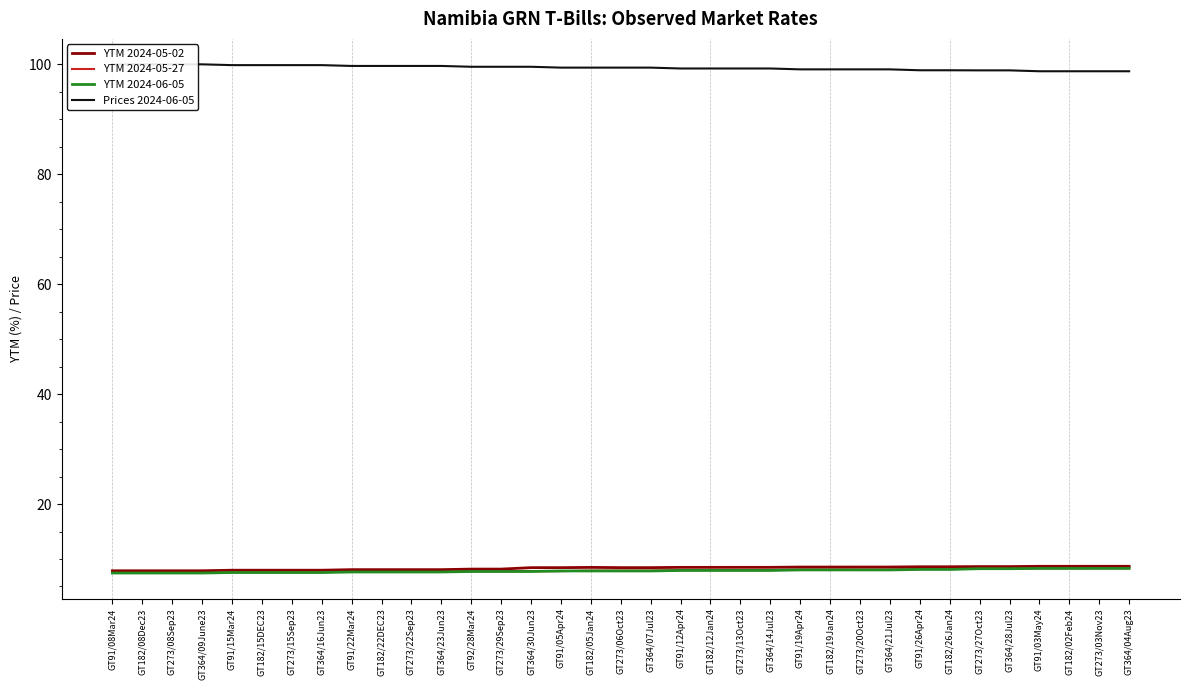

What is the difference between the maximum and minimum values in the YTM 2024-05-27 series?

0.9